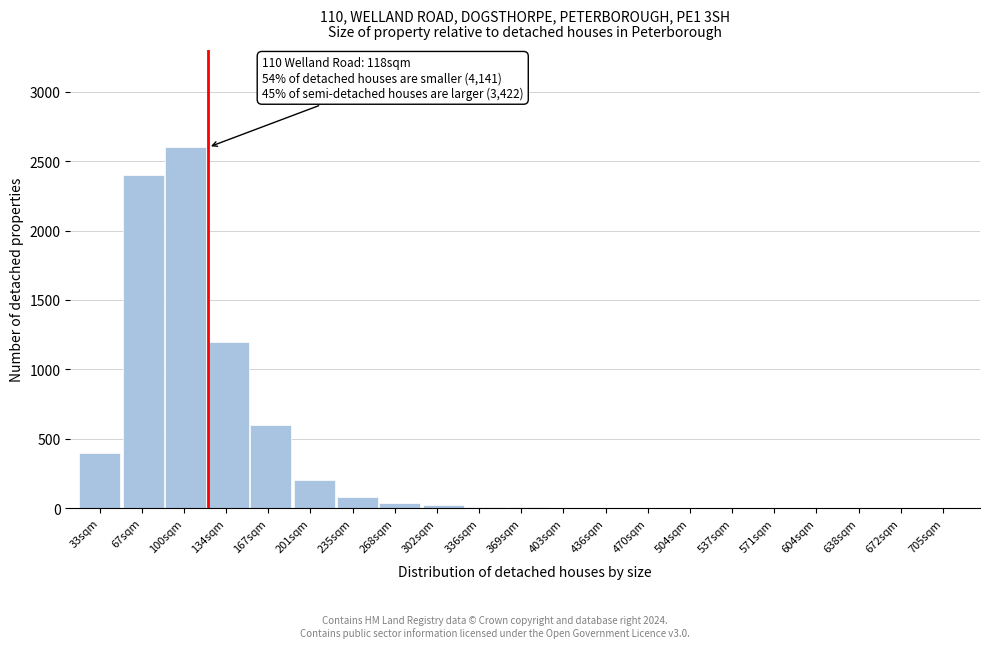

What is the sum of all values?

7561